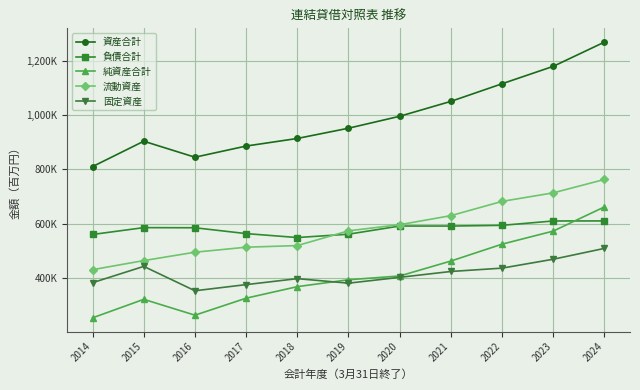

Is this an area chart (filled region under the line)?

No